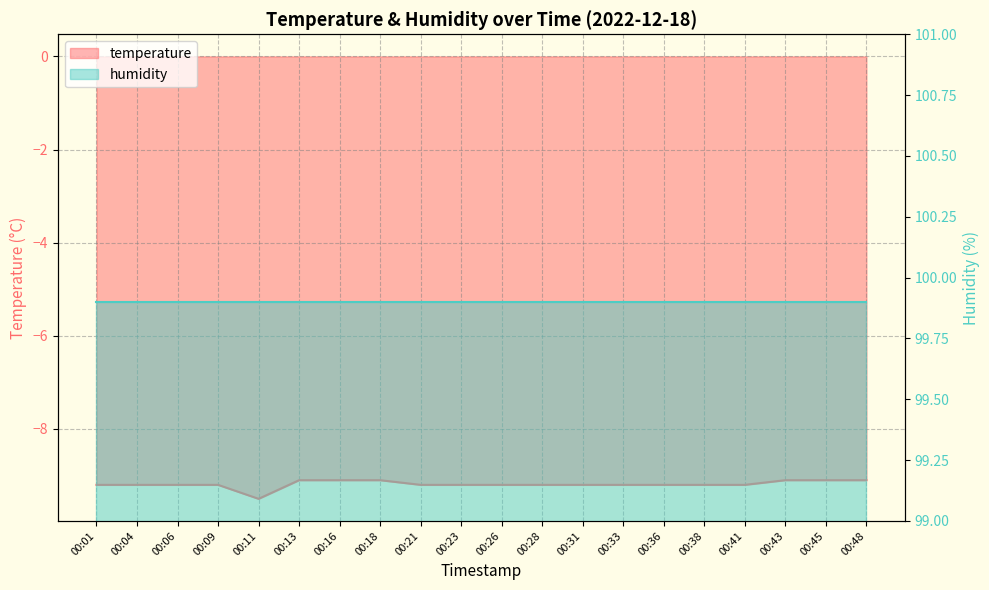

Between 00:21 and 00:16, which is larger?

00:16